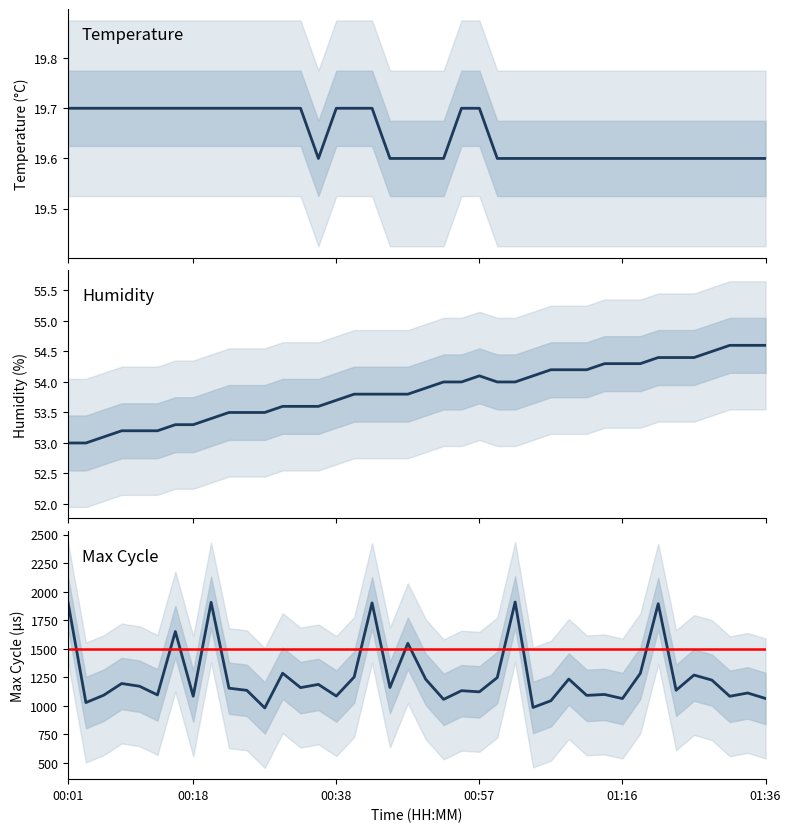

What position from the left is 00:33?

14